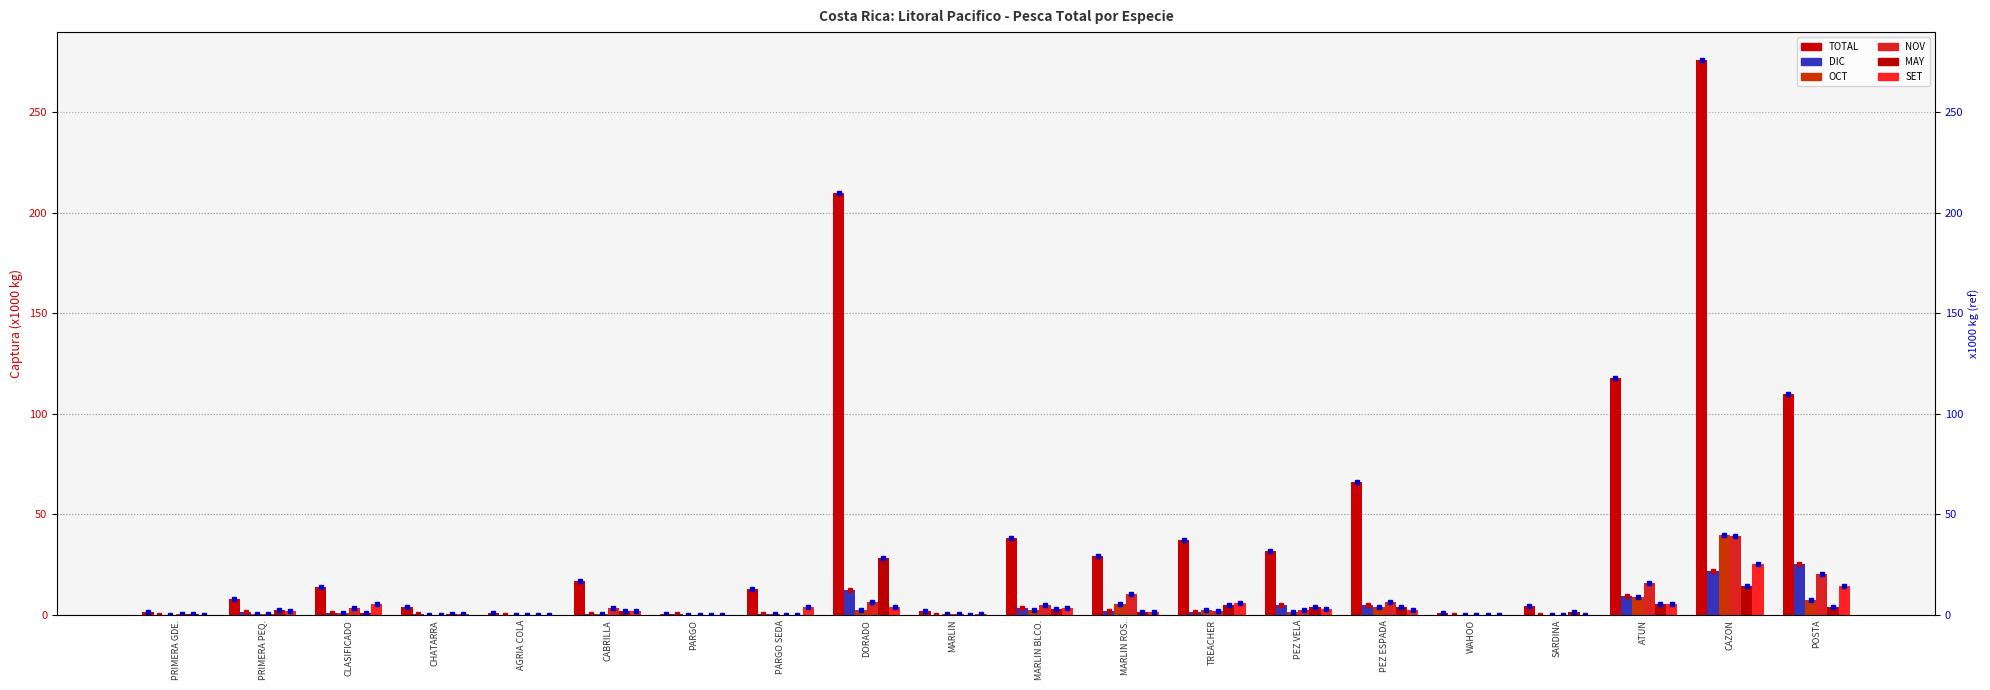

At how many categories does at least one series exceed 110?

4